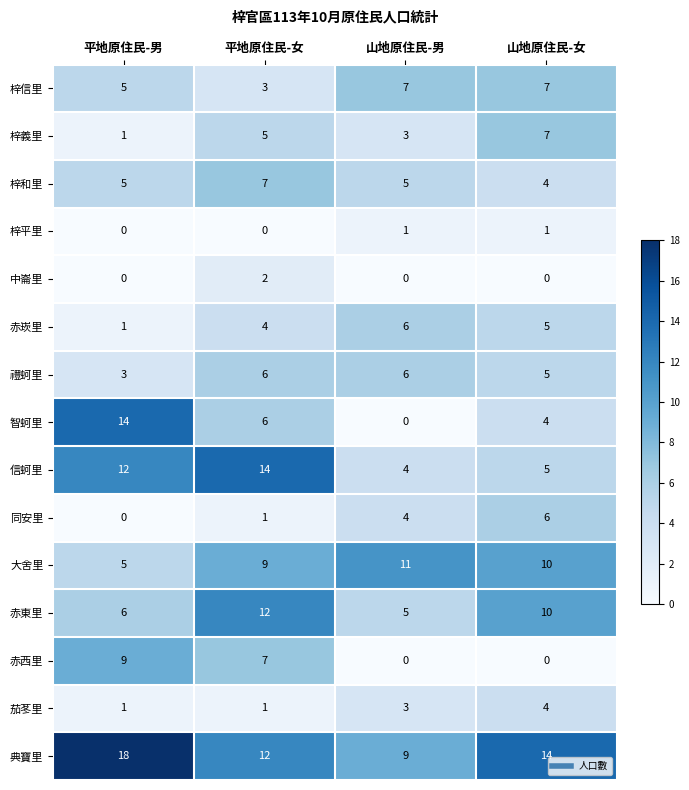

Which series has the largest range (max minus min)?

智蚵里